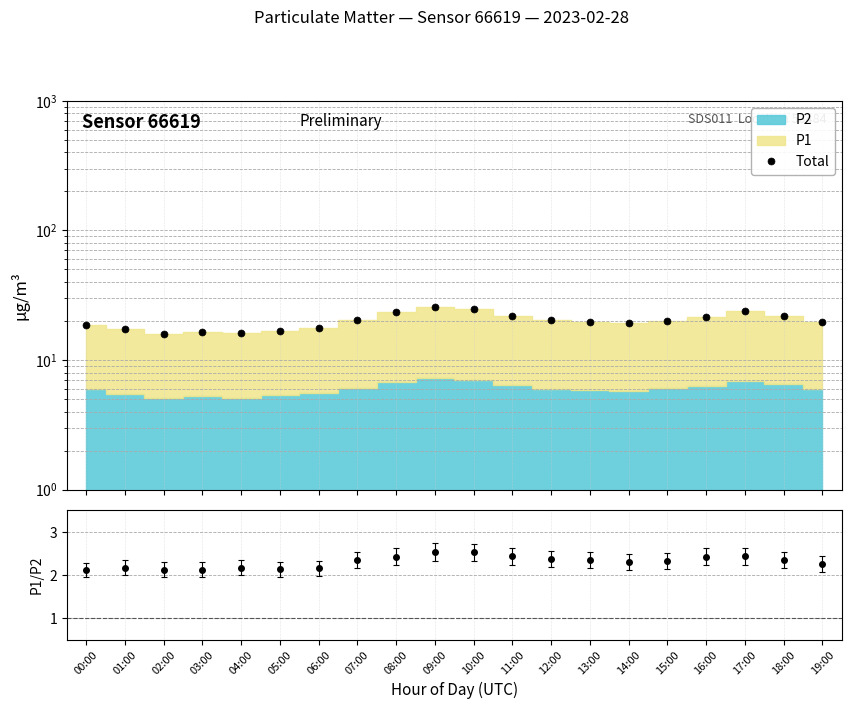

What value does the data have at 10:00?

24.9